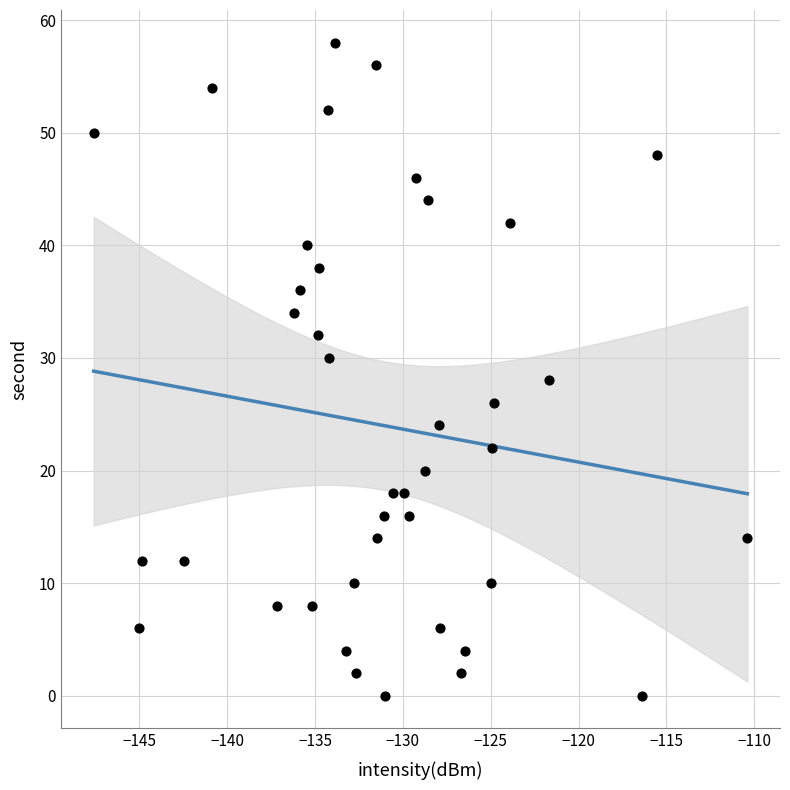

What is the range of Y values (max minus min)?

58